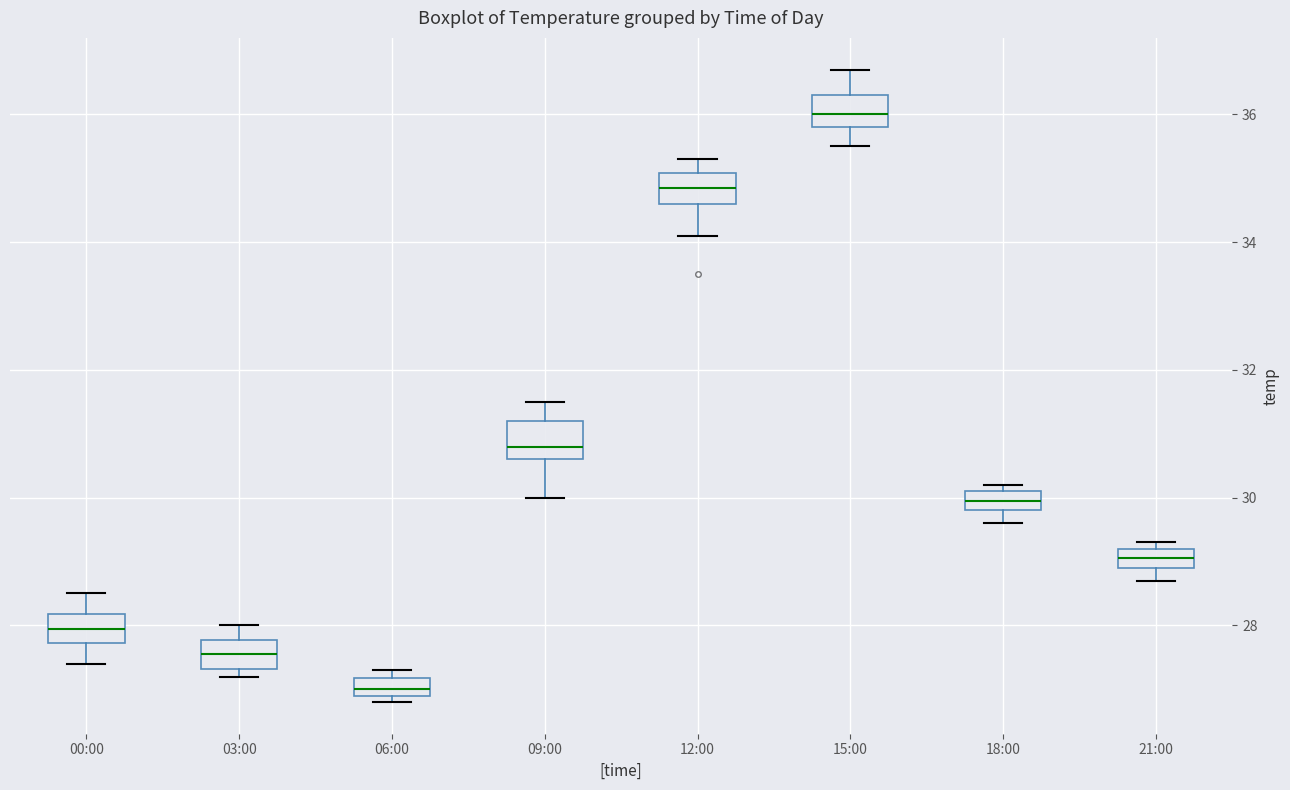

Which box has the lowest median line?

06:00